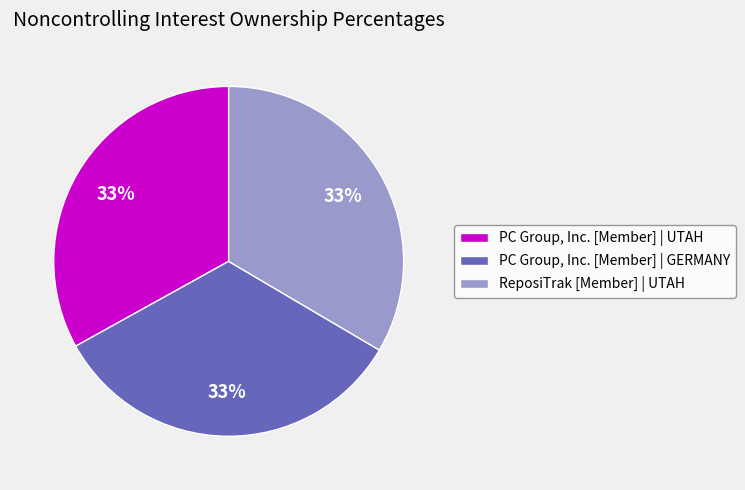

The PC Group, Inc. [Member] | GERMANY slice represents 33% of the pie. True or false?

True